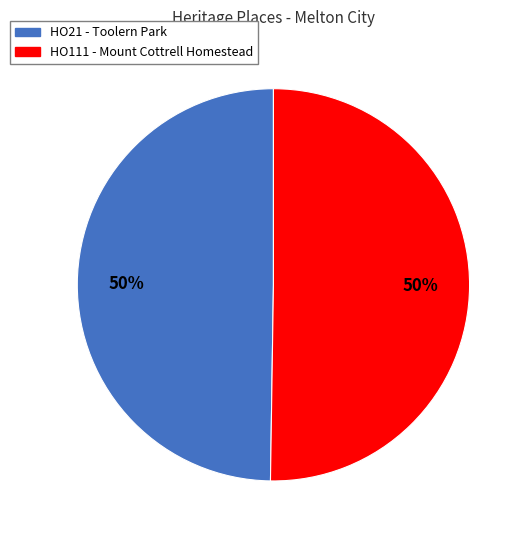

To the nearest percent, what is the combined percentage of HO111 - Mount Cottrell Homestead and HO21 - Toolern Park?

100%